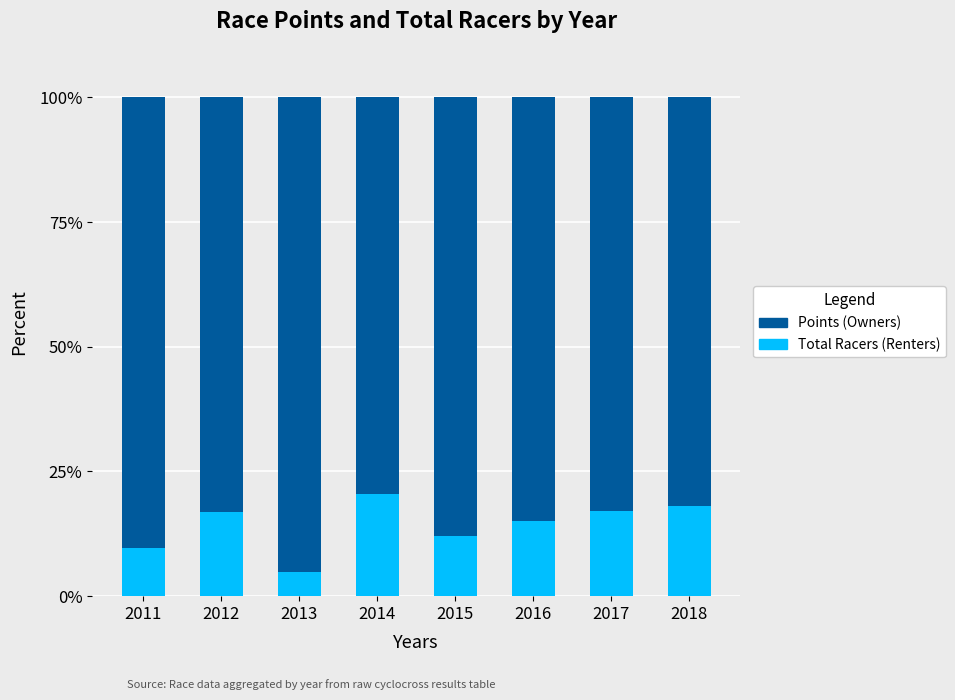

Does the chart contain any negative values?

No